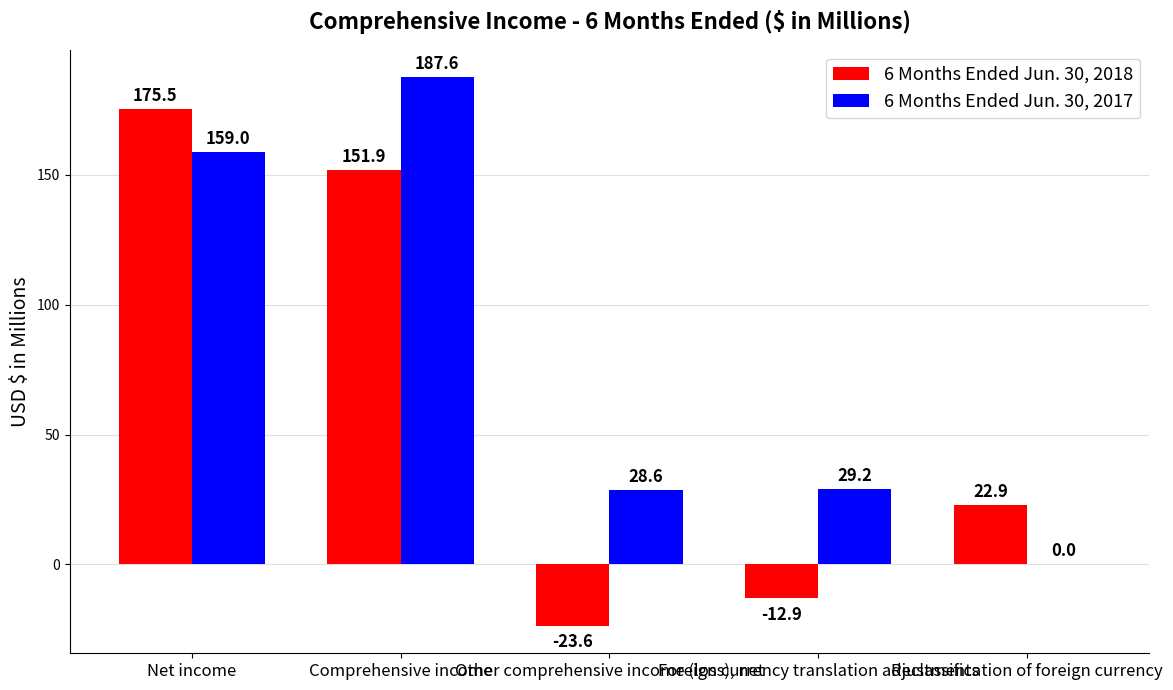

How many categories are shown in the chart?

5